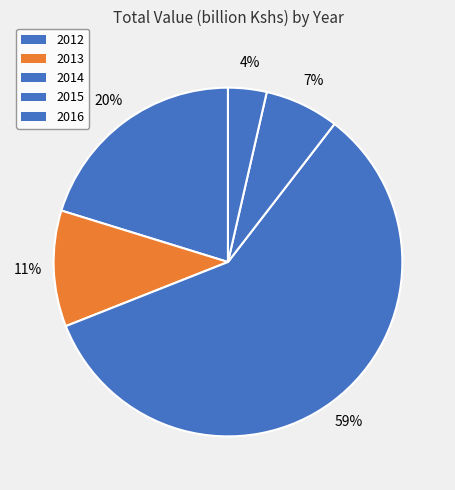

Rank the categories by value from highest to lowest.

2014, 2012, 2013, 2015, 2016